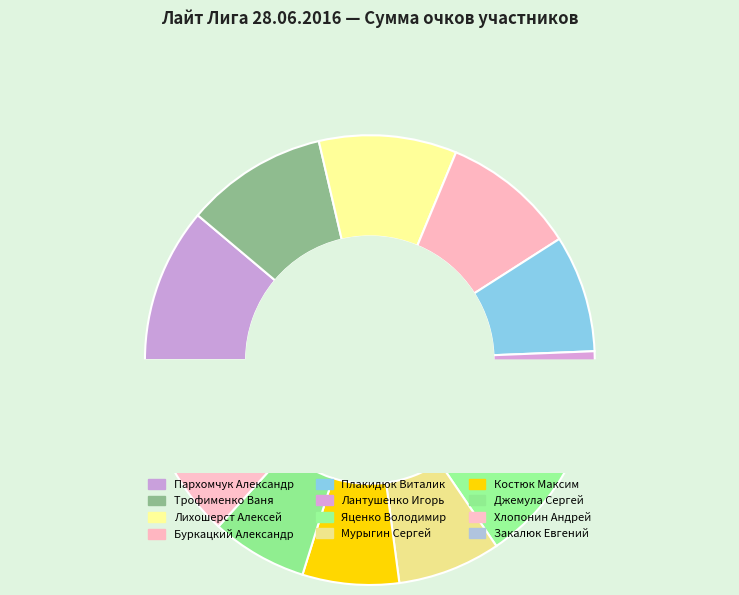

What is the total percentage of Яценко Володимир and Буркацкий Александр?

17.6%